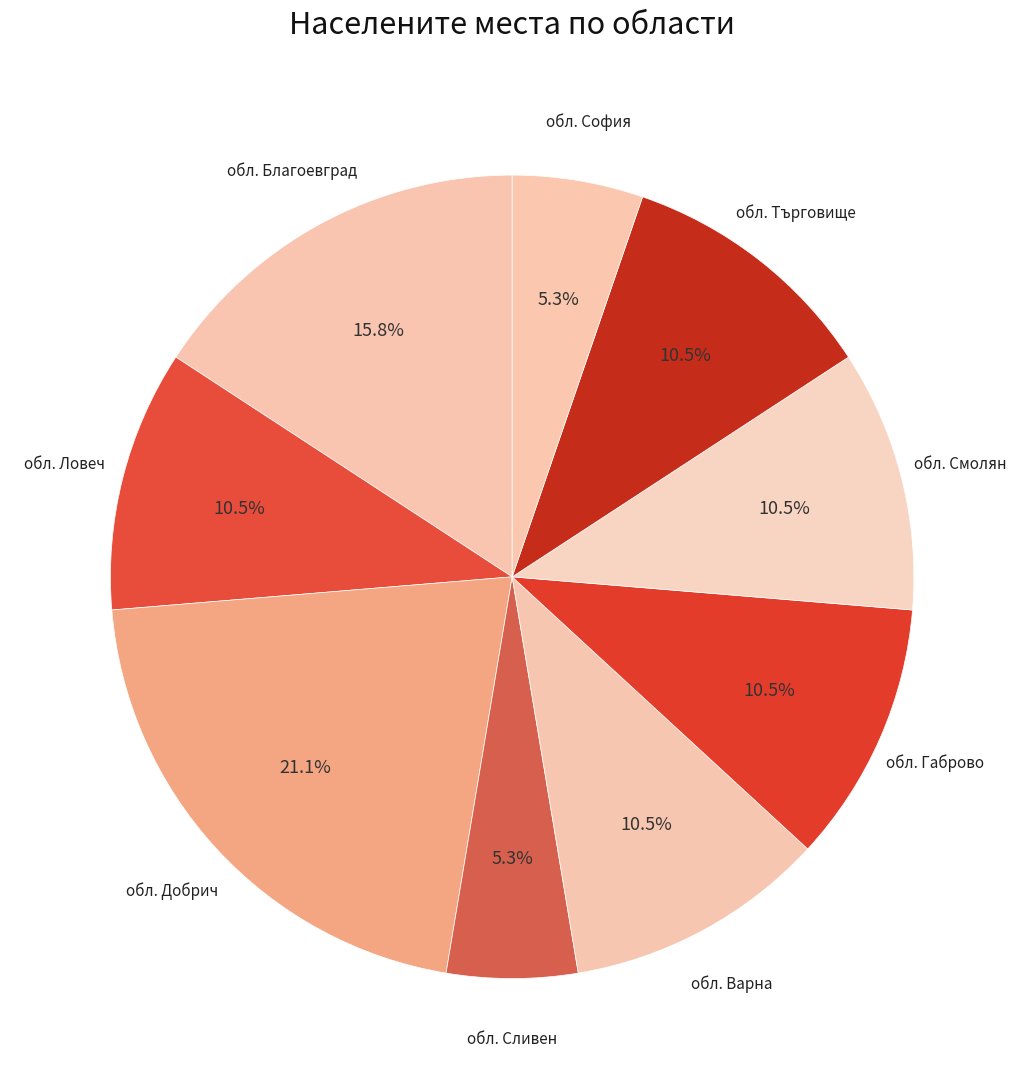

Does обл. Ловеч represent more than half of the total?

No